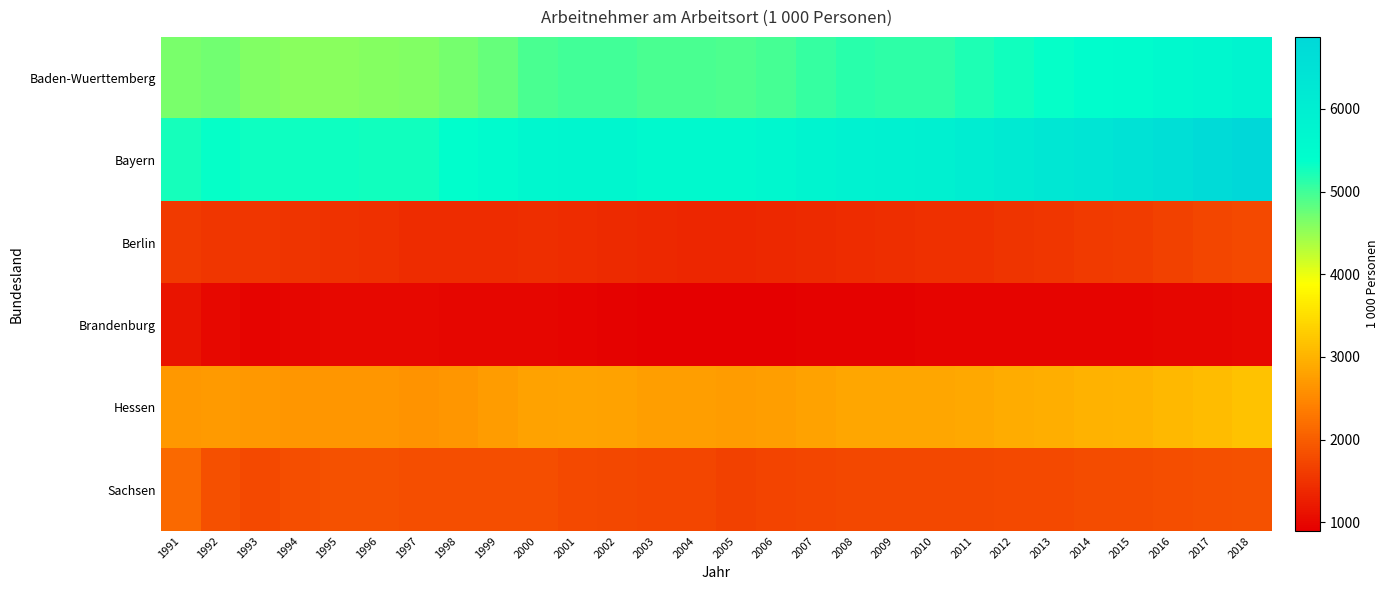

Rank the series at 2015 from highest to lowest value.

Bayern, Baden-Wuerttemberg, Hessen, Sachsen, Berlin, Brandenburg